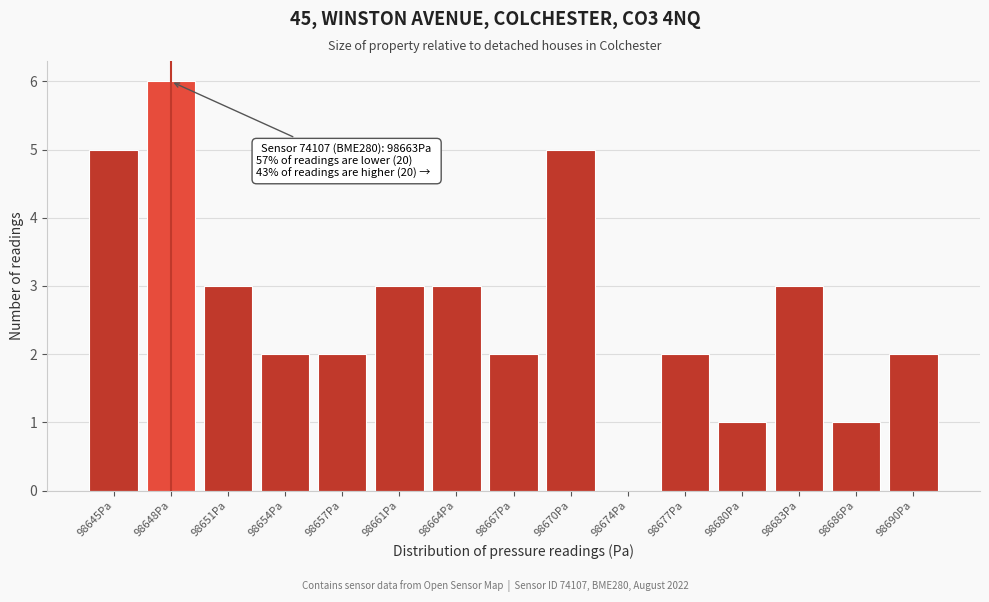

Reading right to left, extract all data points from this chart.

98690Pa=2	98686Pa=1	98683Pa=3	98680Pa=1	98677Pa=2	98674Pa=0	98670Pa=5	98667Pa=2	98664Pa=3	98661Pa=3	98657Pa=2	98654Pa=2	98651Pa=3	98648Pa=6	98645Pa=5